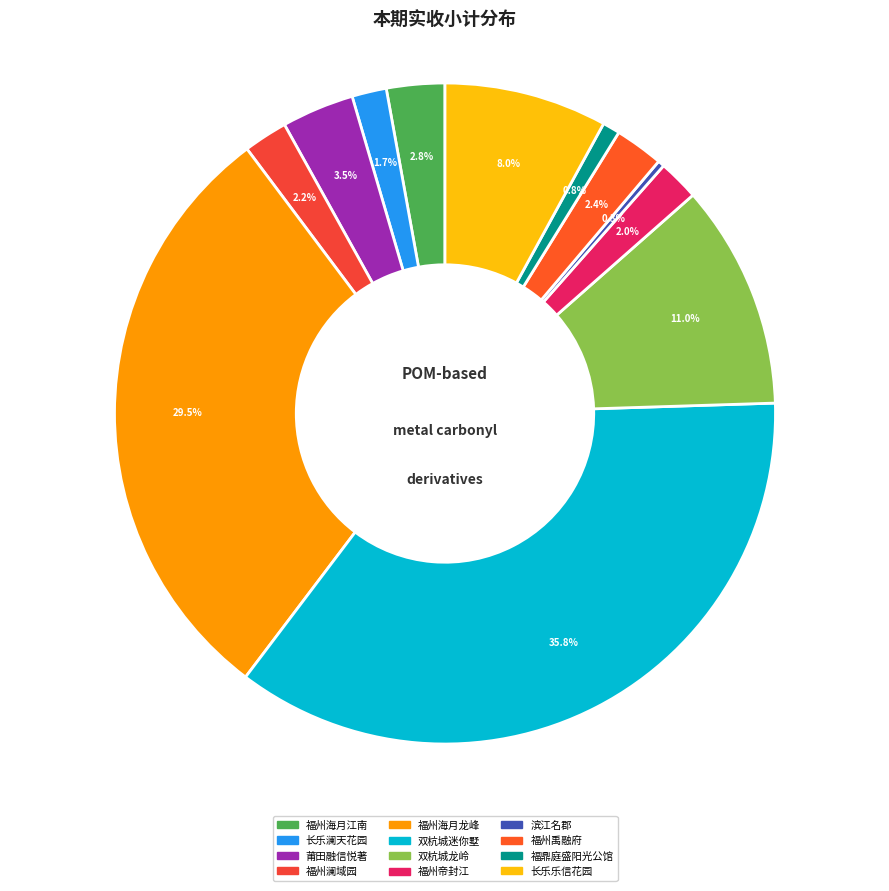

Is there a majority slice in this chart?

No